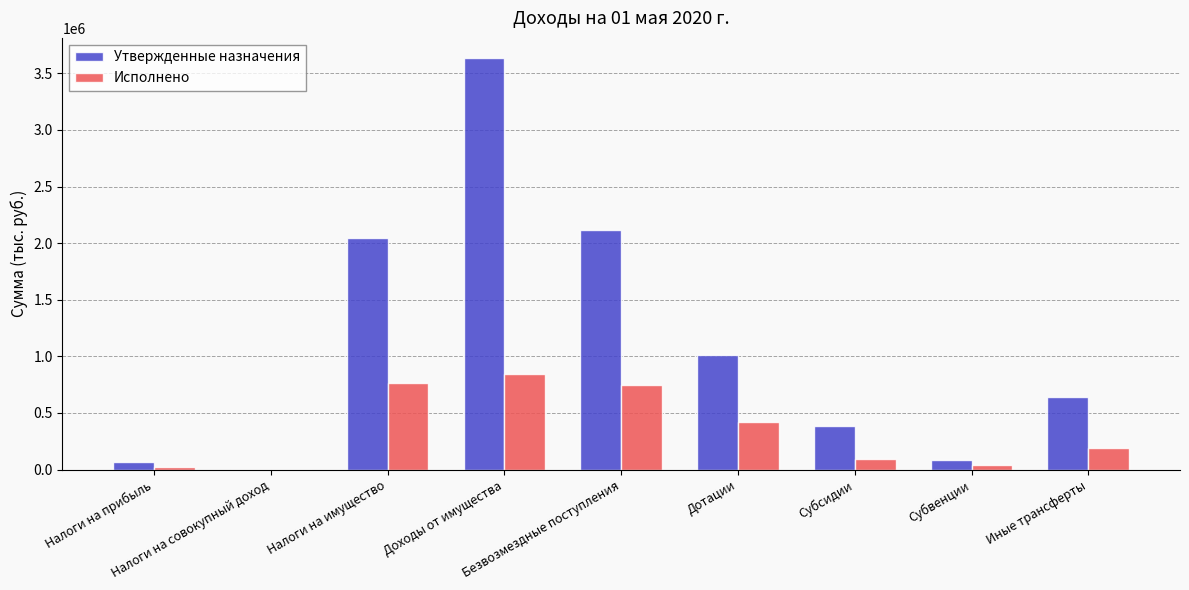

What is the approximate value of Утвержденные назначения at Субвенции?

80754.0